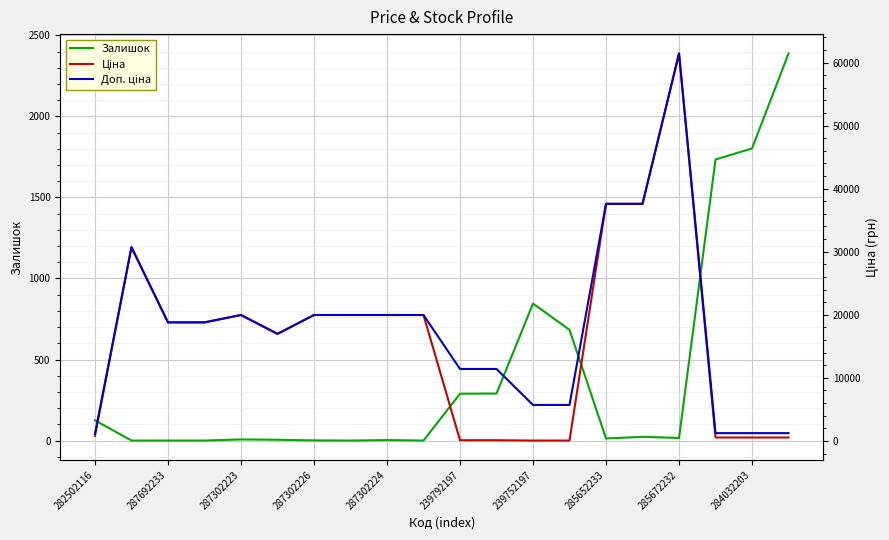

Which series has the widest spread of values?

Ціна